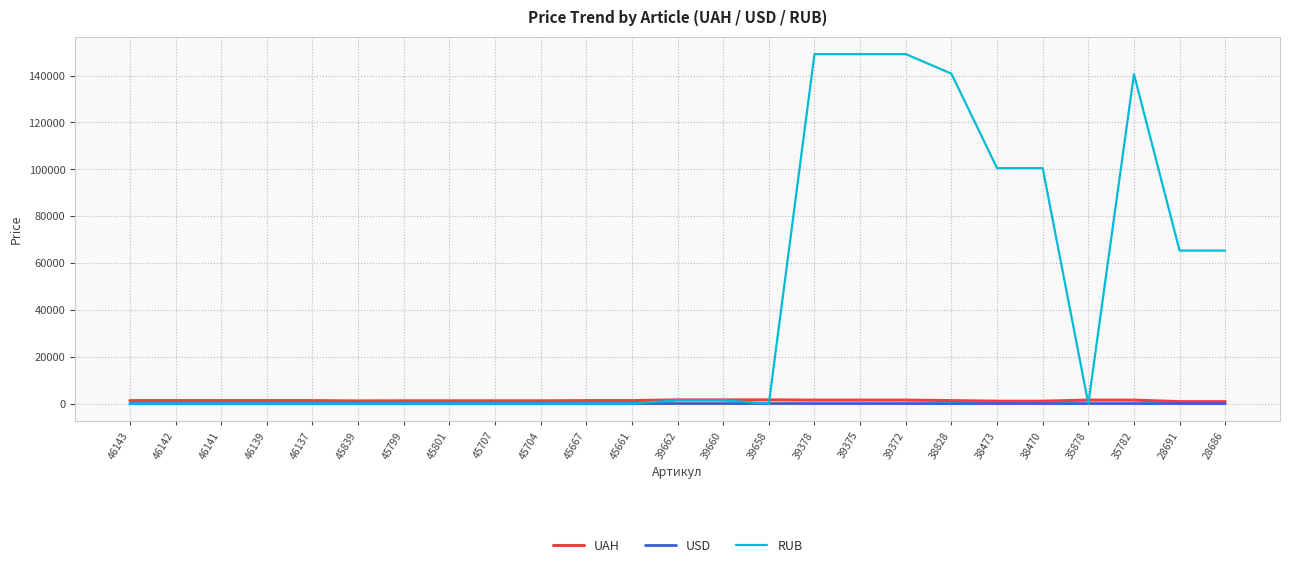

Which series has the largest total across all categories?

RUB